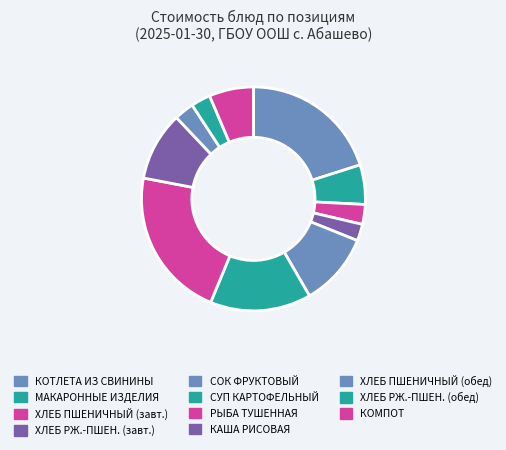

Is there any slice that represents more than half of the pie?

No